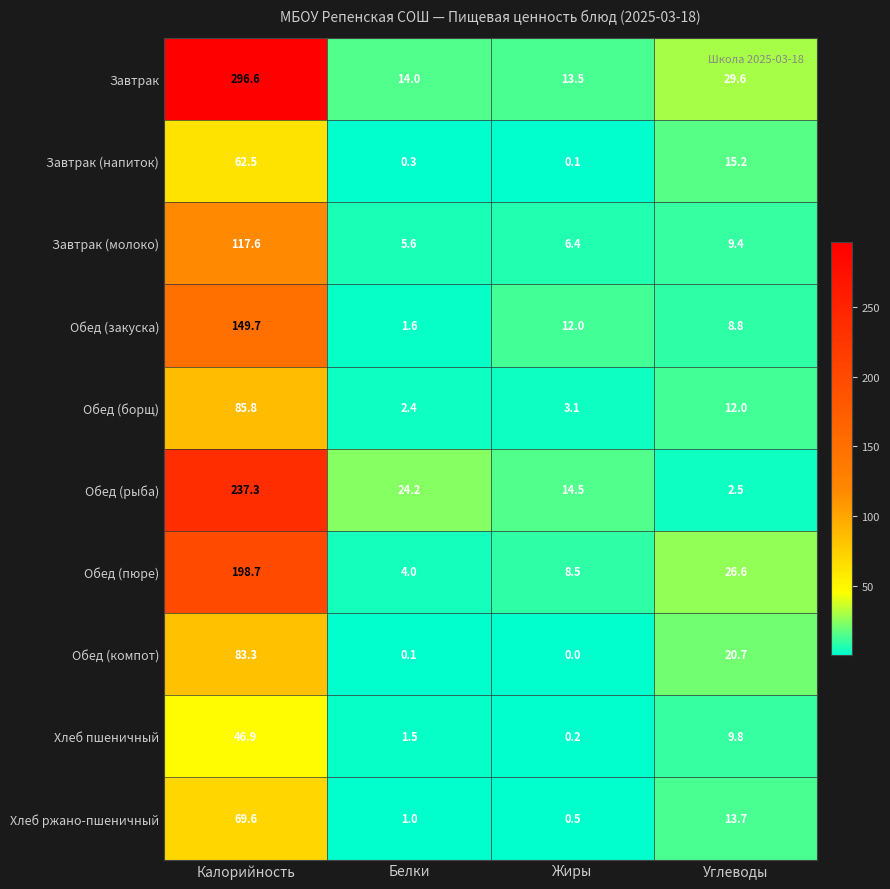

True or false: Обед (рыба) has a value of 96.4 at Калорийность.

False